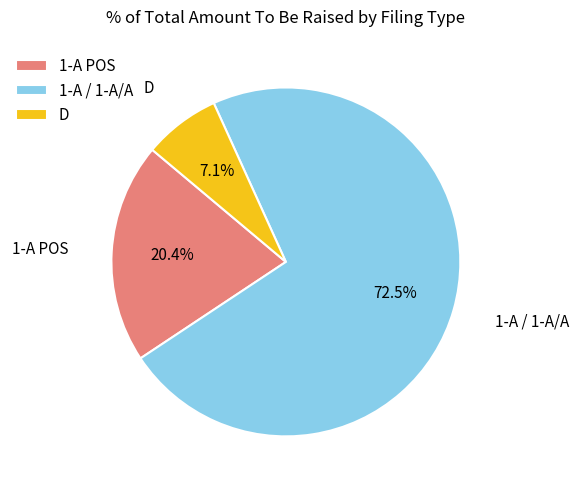

Which has a higher value, 1-A / 1-A/A or 1-A POS?

1-A / 1-A/A